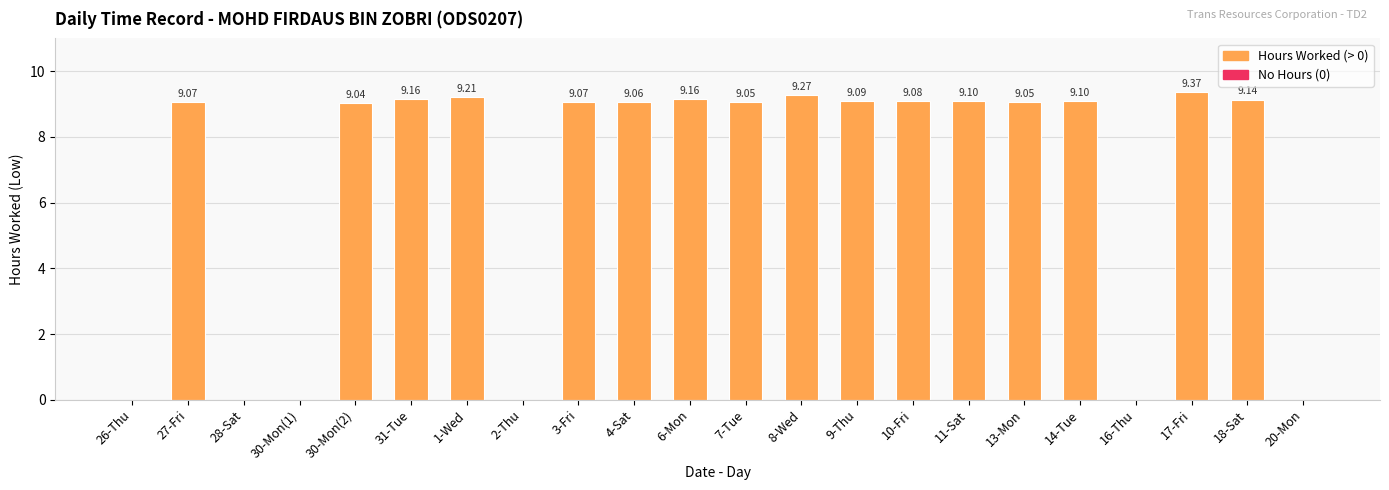

Reading left to right, list all the values displayed in this chart.

26-Thu=0.0	27-Fri=9.1	28-Sat=0.0	30-Mon(1)=0.0	30-Mon(2)=9.0	31-Tue=9.2	1-Wed=9.2	2-Thu=0.0	3-Fri=9.1	4-Sat=9.1	6-Mon=9.2	7-Tue=9.1	8-Wed=9.3	9-Thu=9.1	10-Fri=9.1	11-Sat=9.1	13-Mon=9.1	14-Tue=9.1	16-Thu=0.0	17-Fri=9.4	18-Sat=9.1	20-Mon=0.0